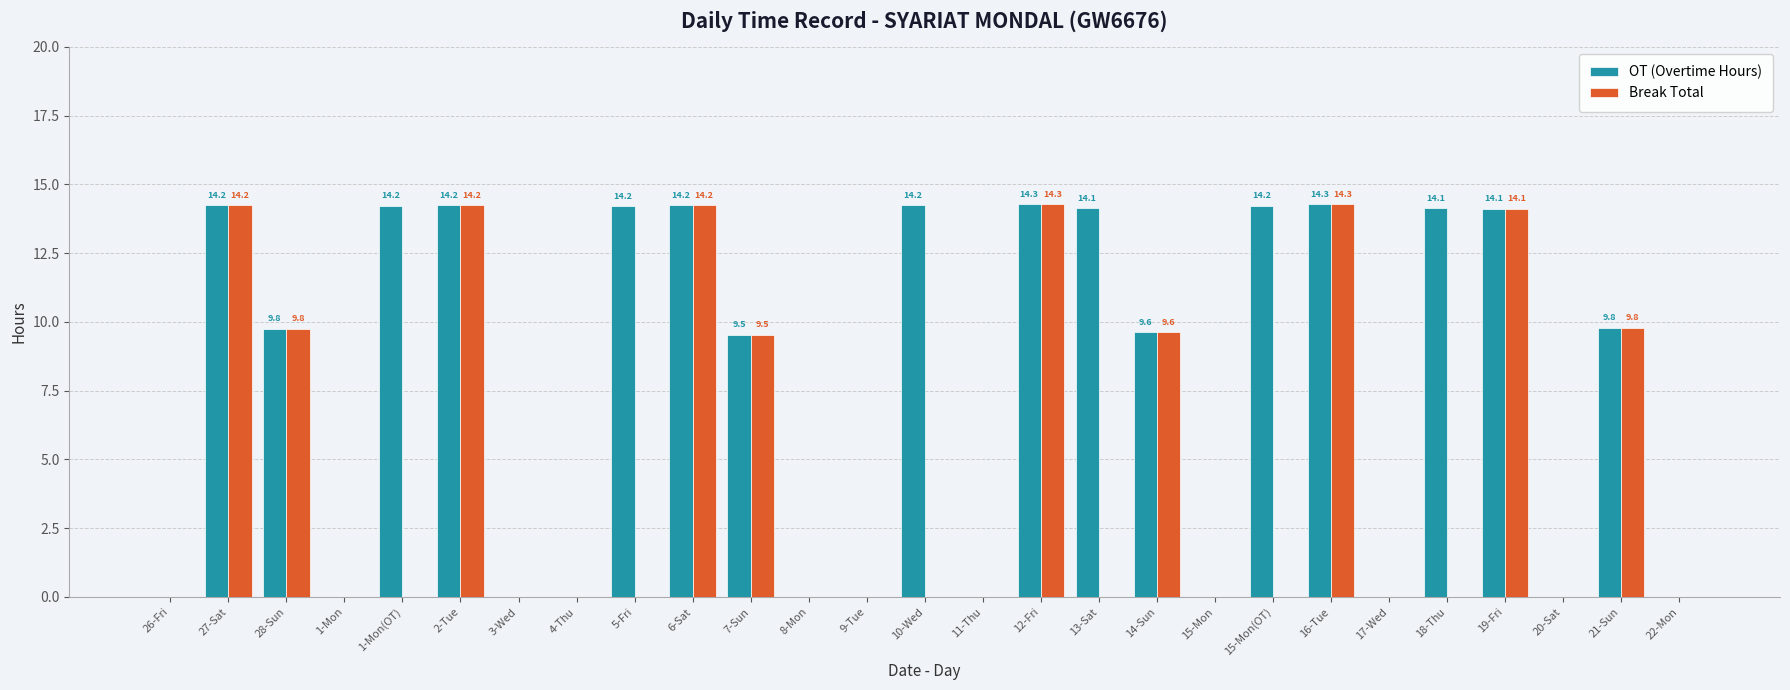

What is the greatest value displayed?

14.3